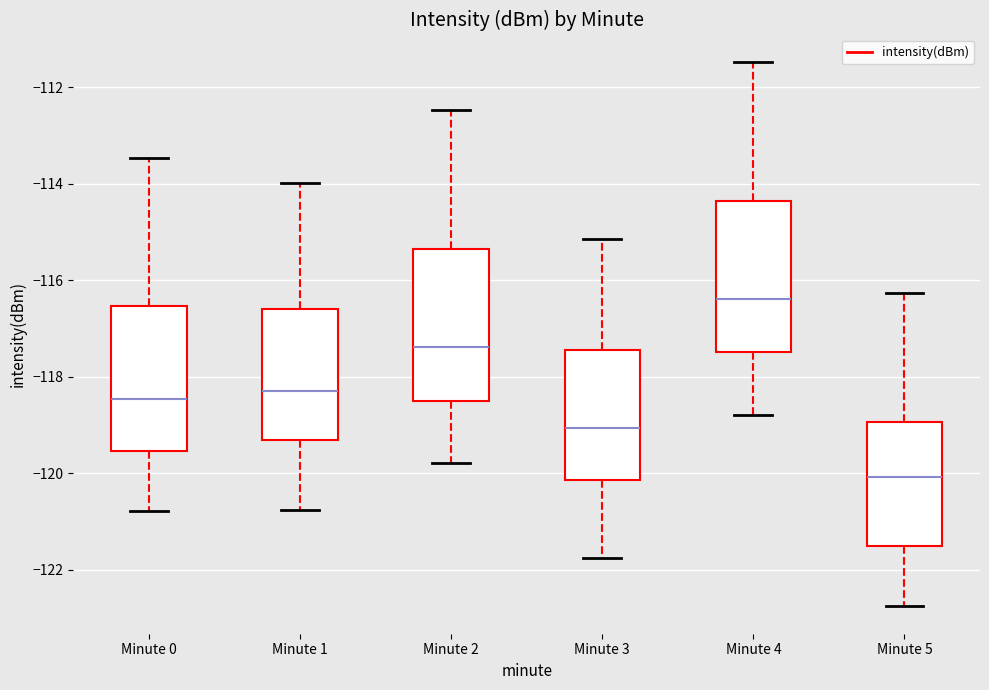

Where does the median line of the box for Minute 3 sit on the y-axis? The values are not printed on the chart, so give them approximately, as read against the axis.

-119.0